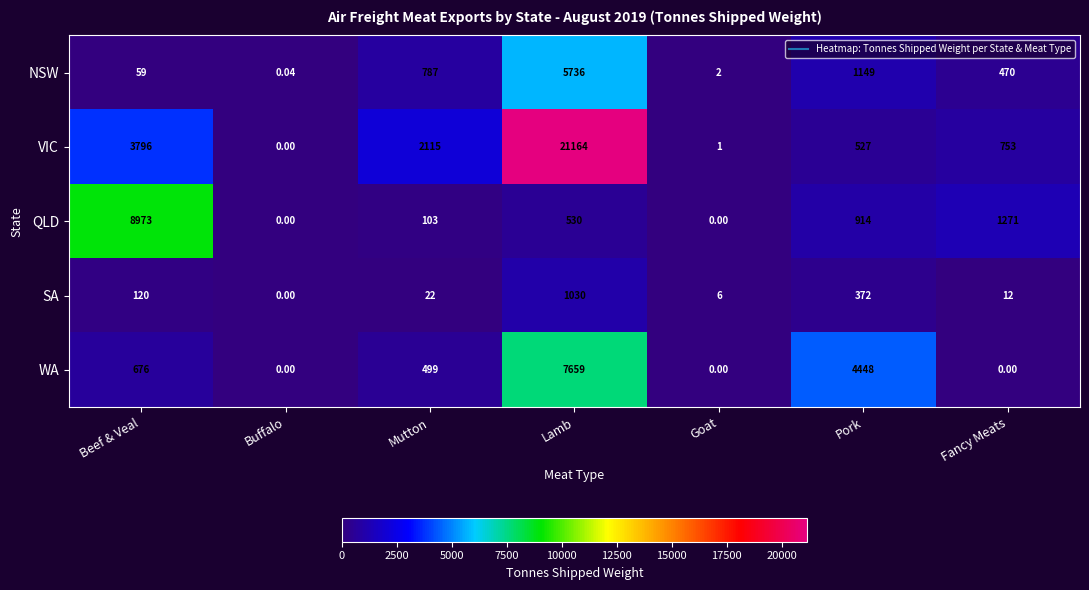

Rank the series at Beef & Veal from lowest to highest value.

NSW, SA, WA, VIC, QLD